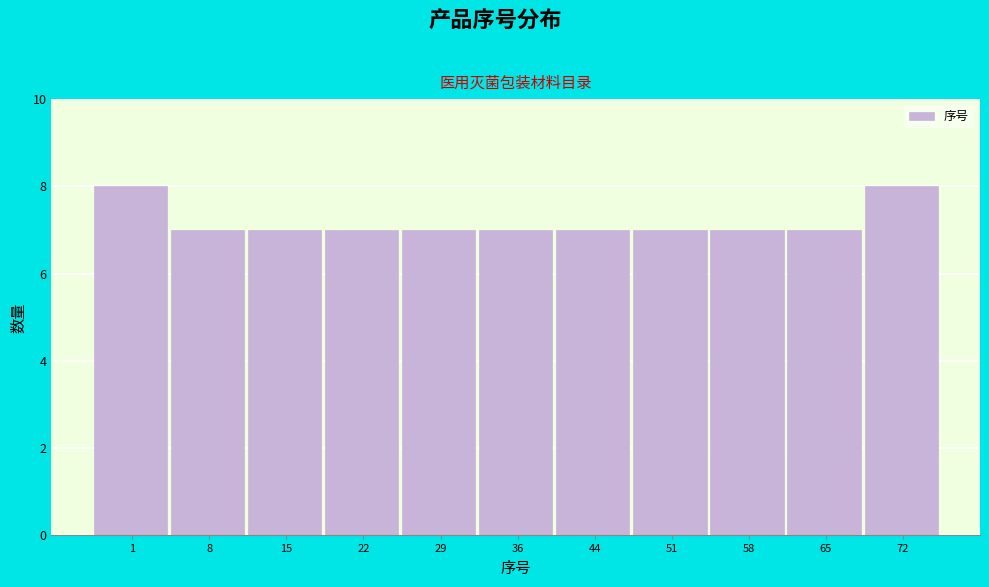

Reading left to right, list all the values displayed in this chart.

8	7	7	7	7	7	7	7	7	7	8